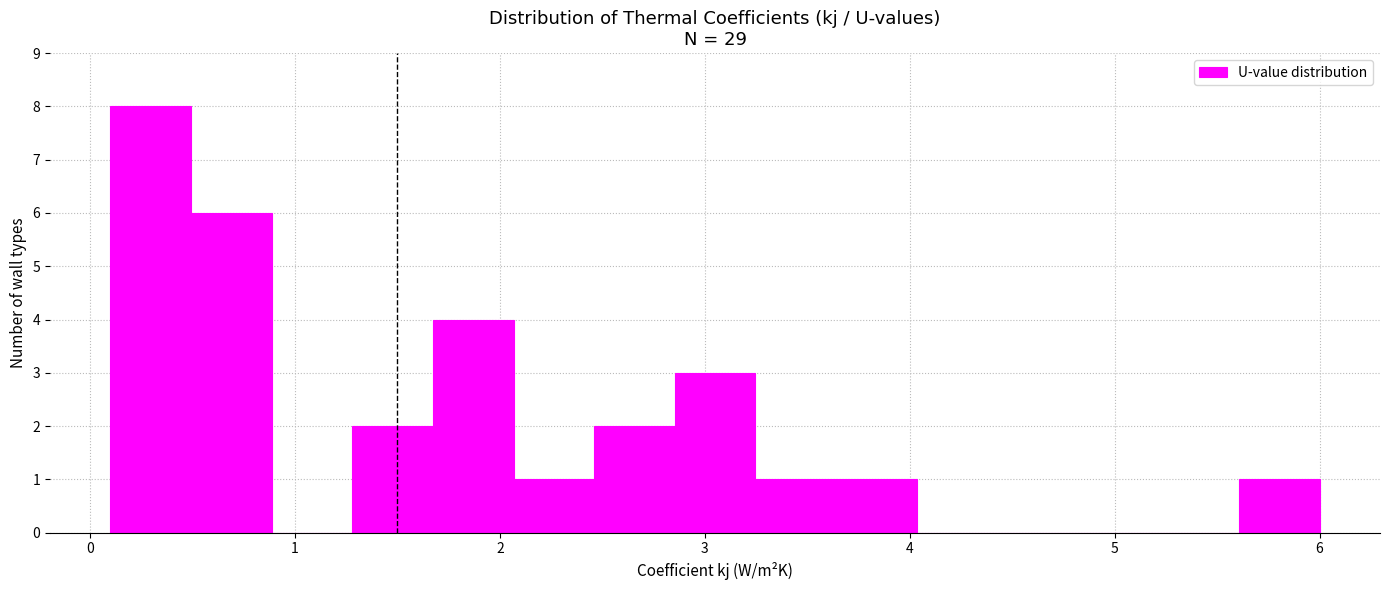

Read against the x-axis, roughly where is the centre of the tallest bar?

0.3